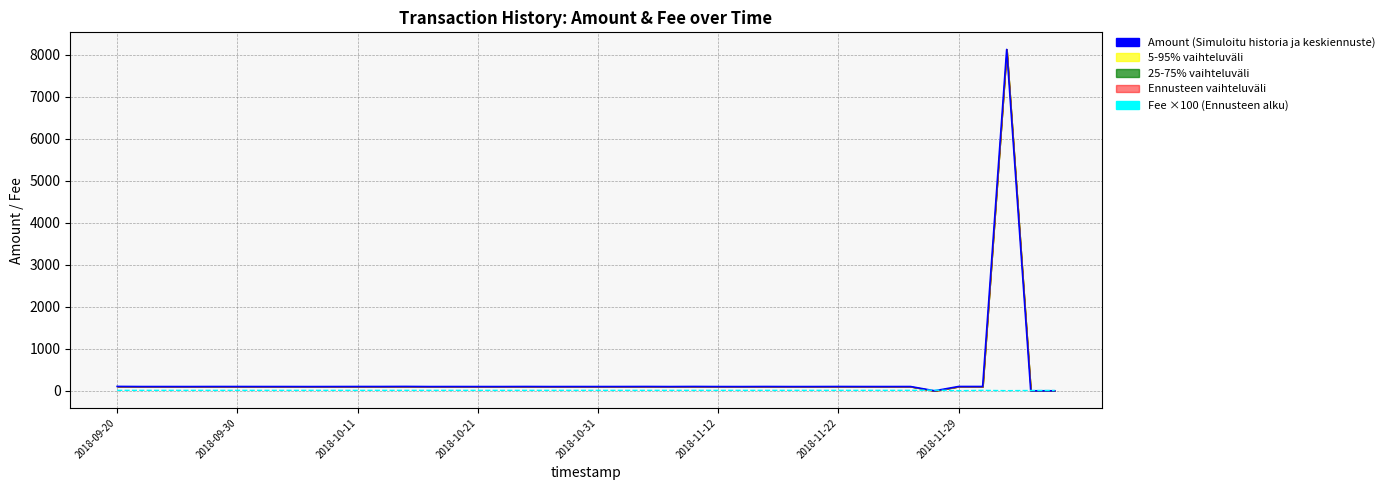

Between 25 and 34, which series saw the biggest shift?

Amount (Simuloitu historia)